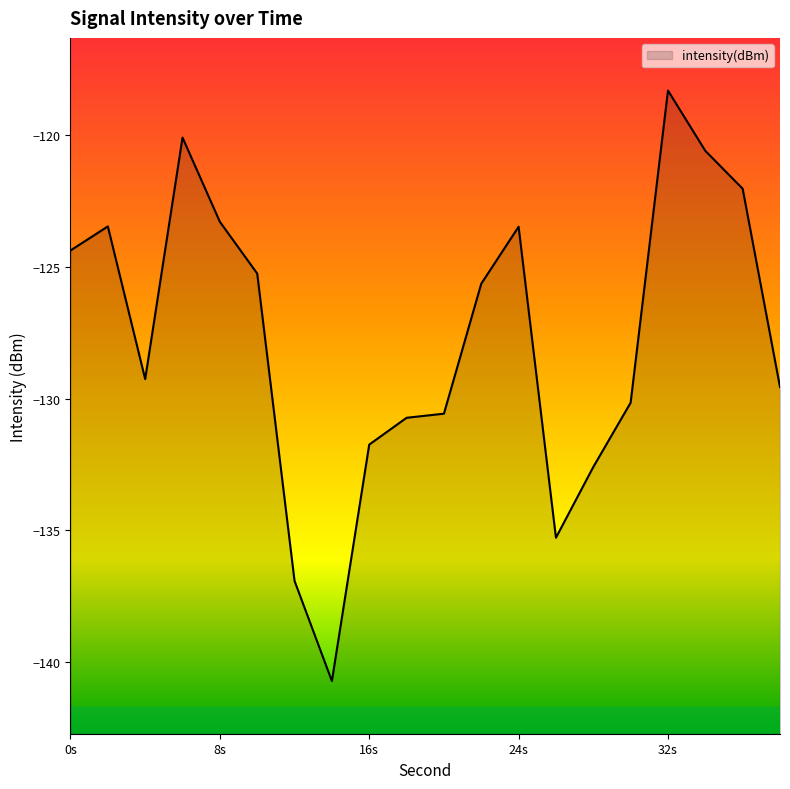

Reading right to left, what are all the values shown in this chart?

-129.6	-122.0	-120.6	-118.3	-130.2	-132.6	-135.3	-123.5	-125.6	-130.6	-130.7	-131.7	-140.7	-136.9	-125.3	-123.3	-120.1	-129.3	-123.5	-124.4